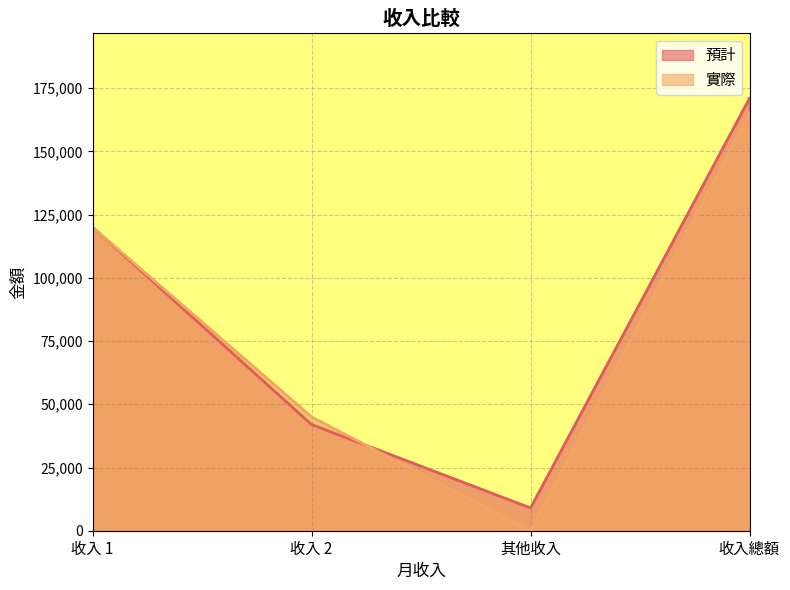

Between 收入 1 and 收入總額, which series saw the biggest shift?

預計